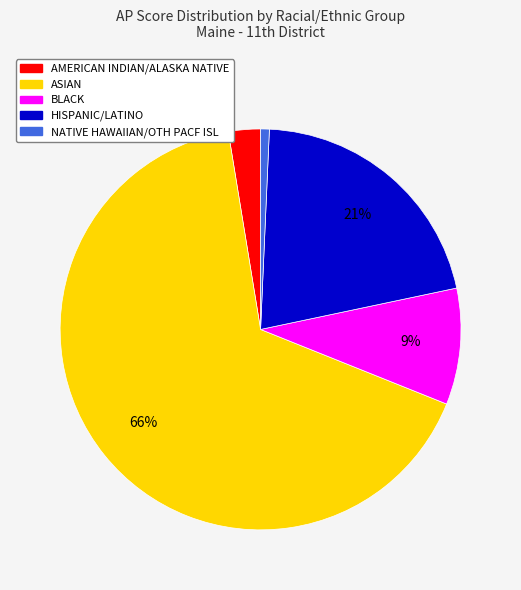

To the nearest percent, what percentage of the pie is BLACK?

9%